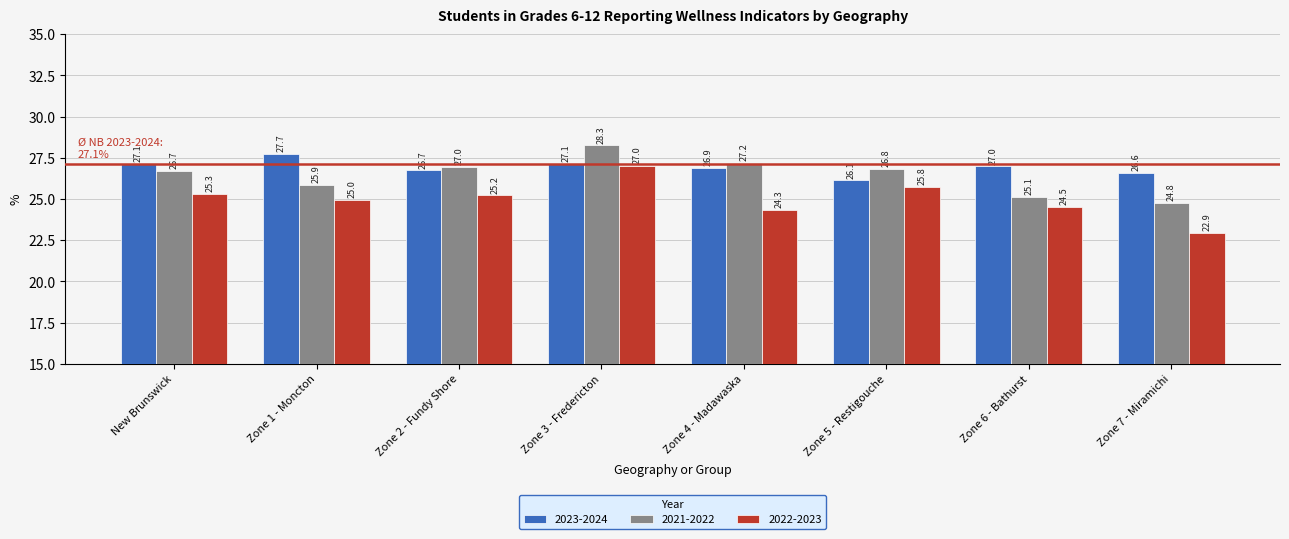

How many data points does each series have?

8